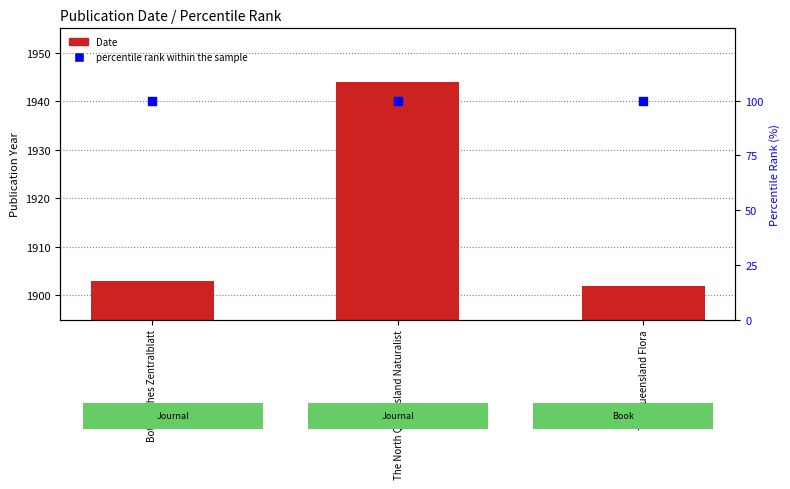

At which category is the sum across all series the highest?

The North Queensland Naturalist